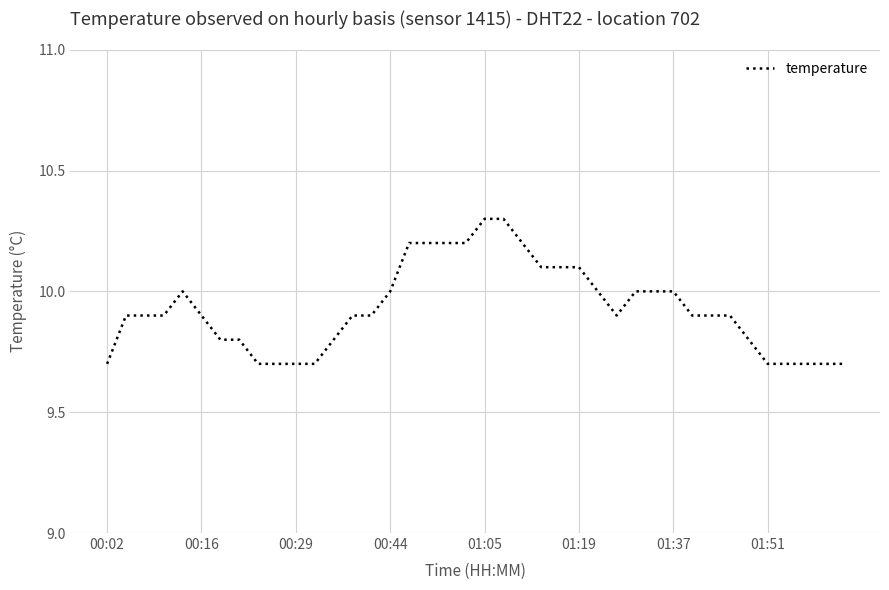

What is the difference between the maximum and minimum values?

0.6